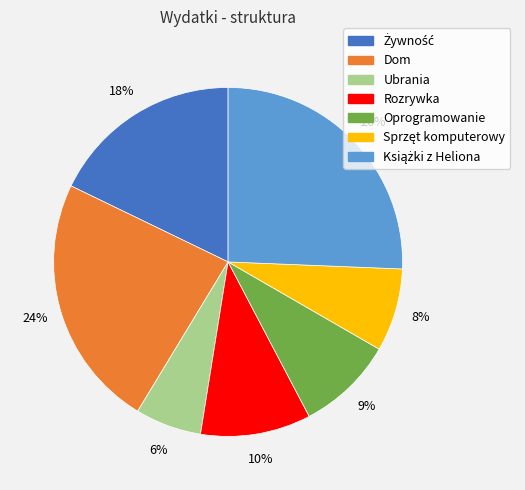

Between Rozrywka and Dom, which is larger?

Dom